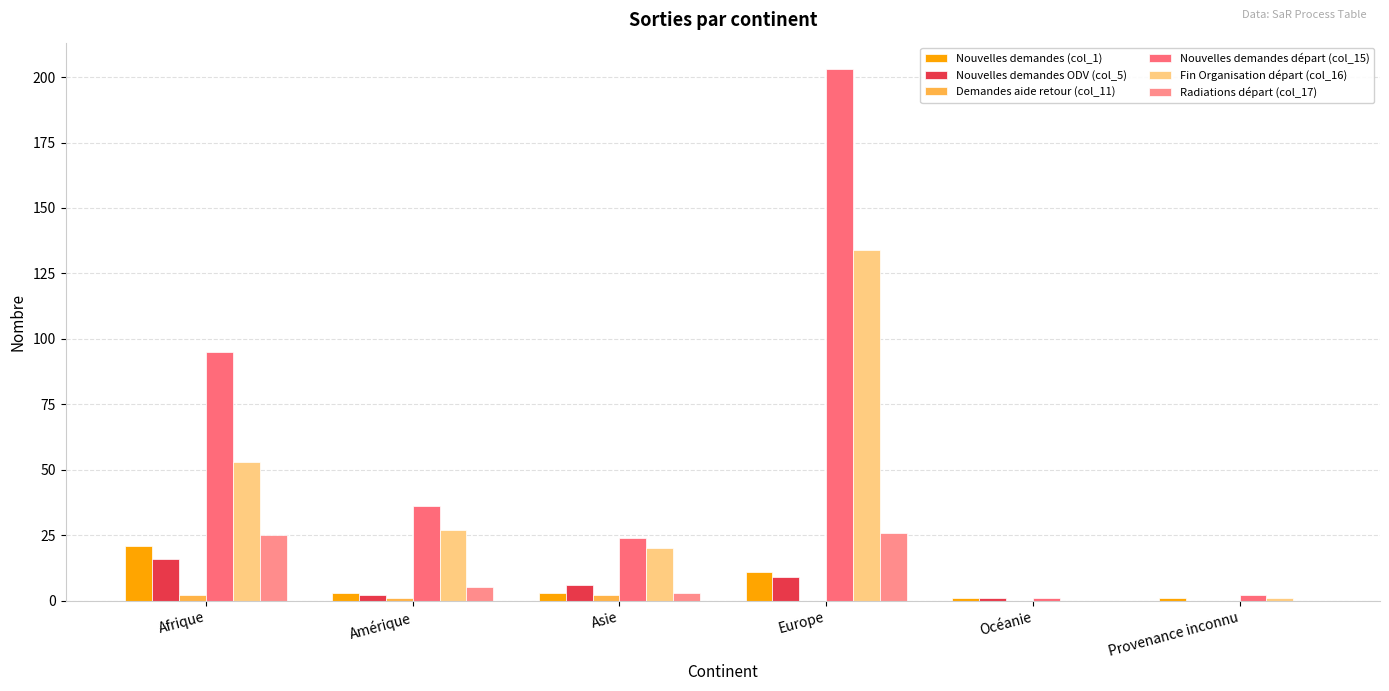

Is the value of Nouvelles demandes départ (col_15) at Afrique greater than the value of Radiations départ (col_17) at Océanie?

Yes